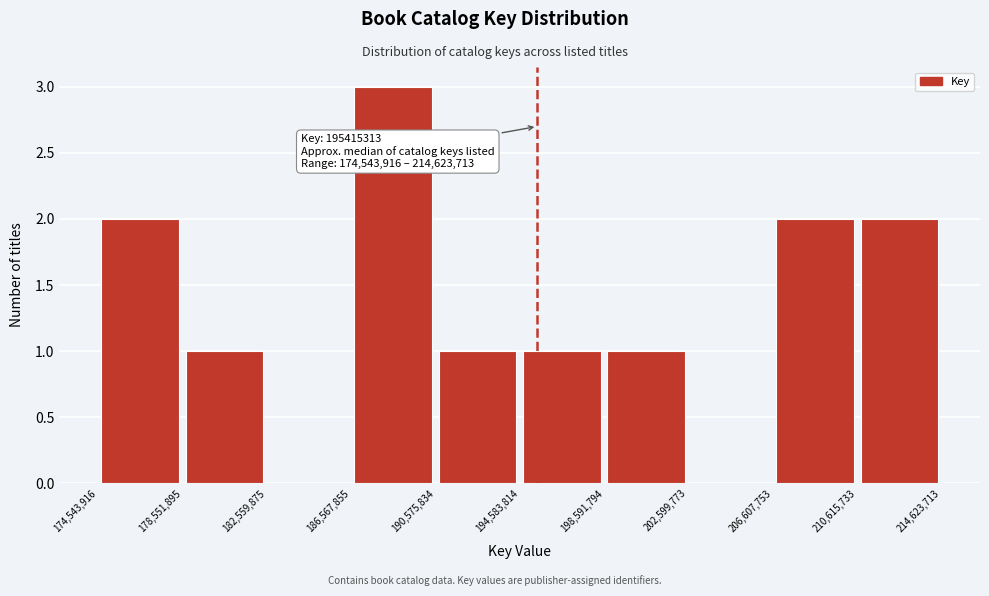

Which range on the x-axis has the tallest bar?

186,567,855 to 190,575,834